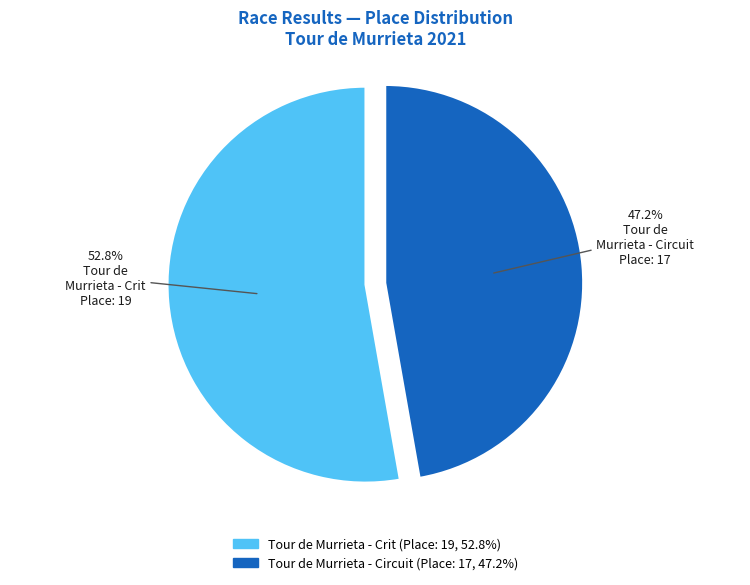

Which has a higher value, Tour de Murrieta - Circuit or Tour de Murrieta - Crit?

Tour de Murrieta - Crit